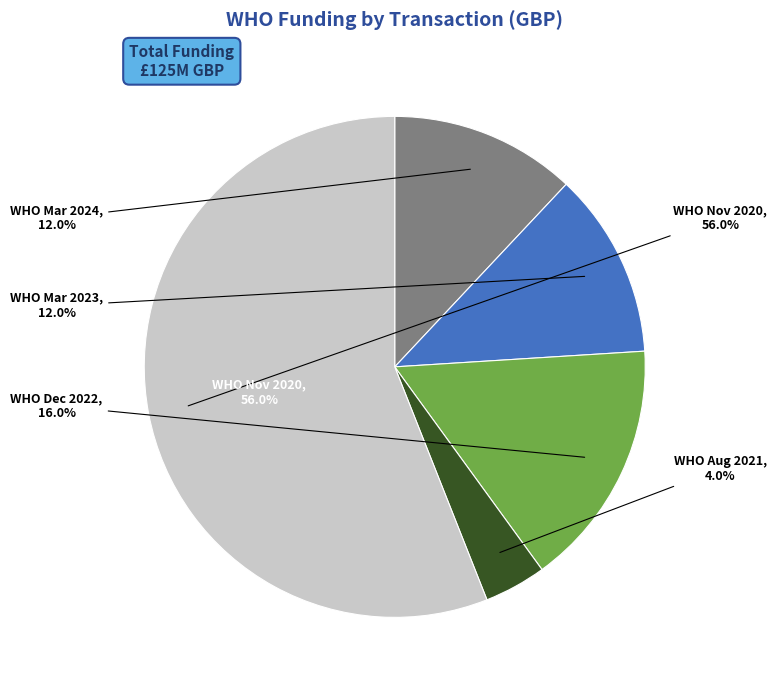

Rank the categories by value from highest to lowest.

World Health Organization (WHO) Nov 2020, WORLD HEALTH ORGANISATION (WHO) Dec 2022, WORLD HEALTH ORGANISATION (WHO) Mar 2024, WORLD HEALTH ORGANISATION (WHO) Mar 2023, World Health Organization (WHO) Aug 2021